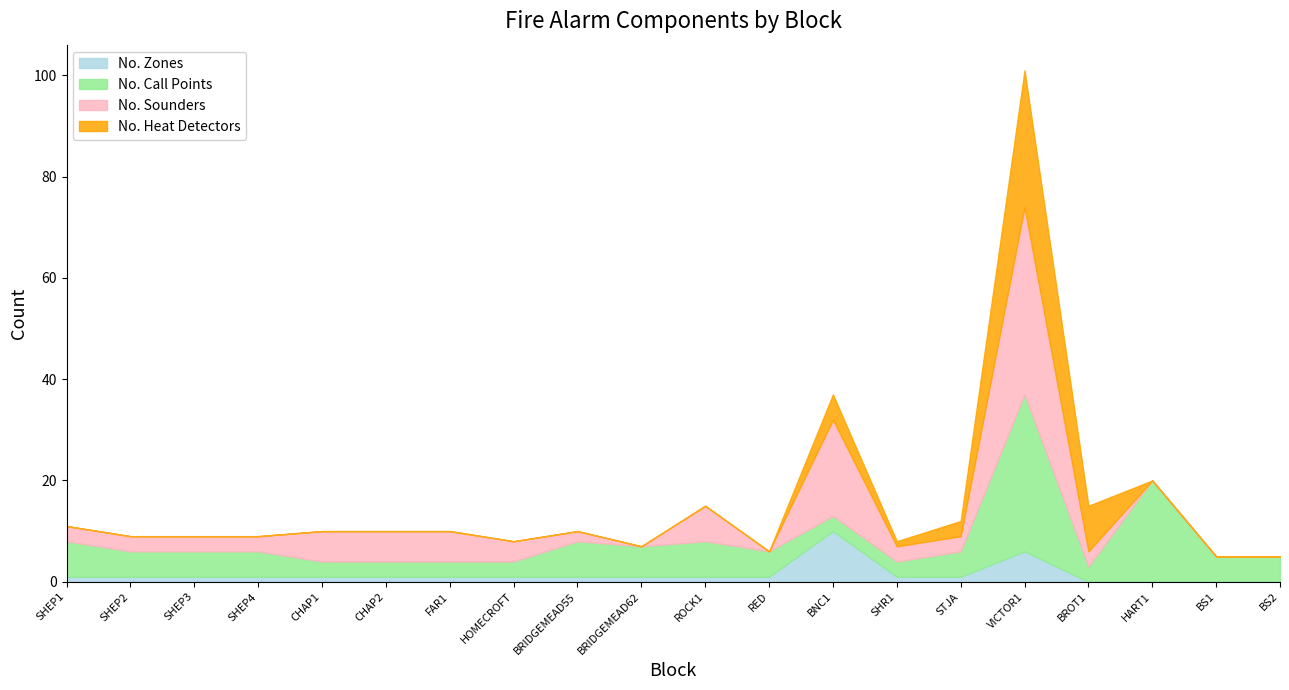

What is the sum of all No. Sounders values?

108